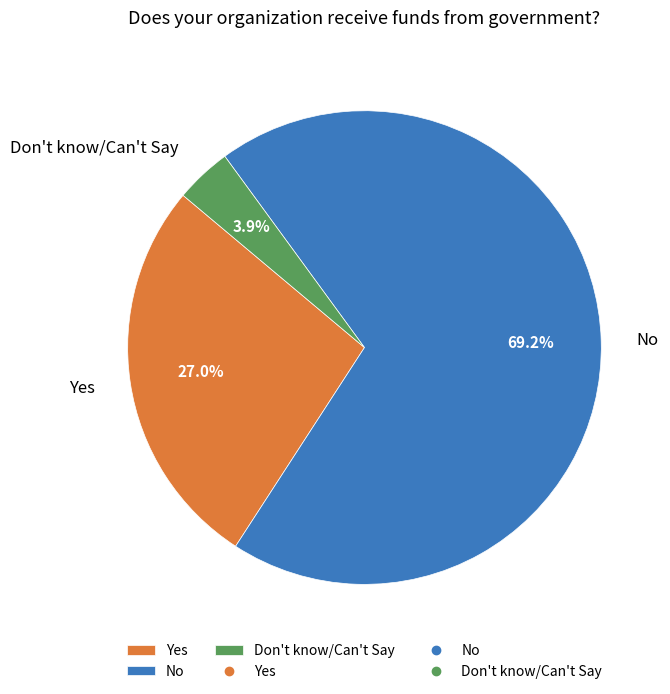

To the nearest percent, what is the difference between the largest and smallest slice percentages?

65%